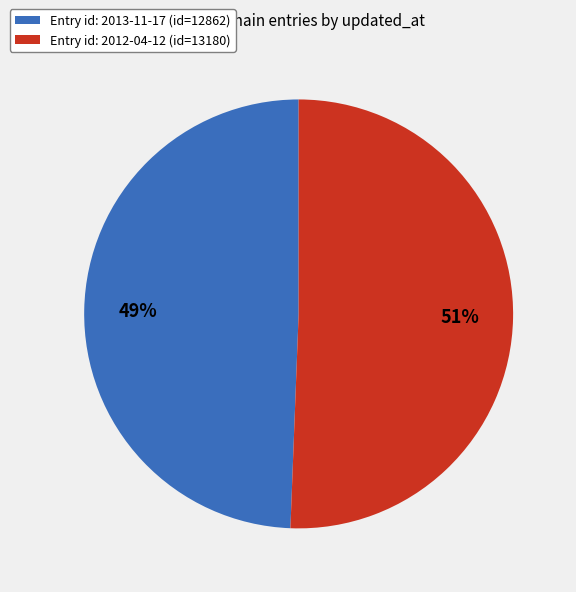

How many segments does this pie chart have?

2